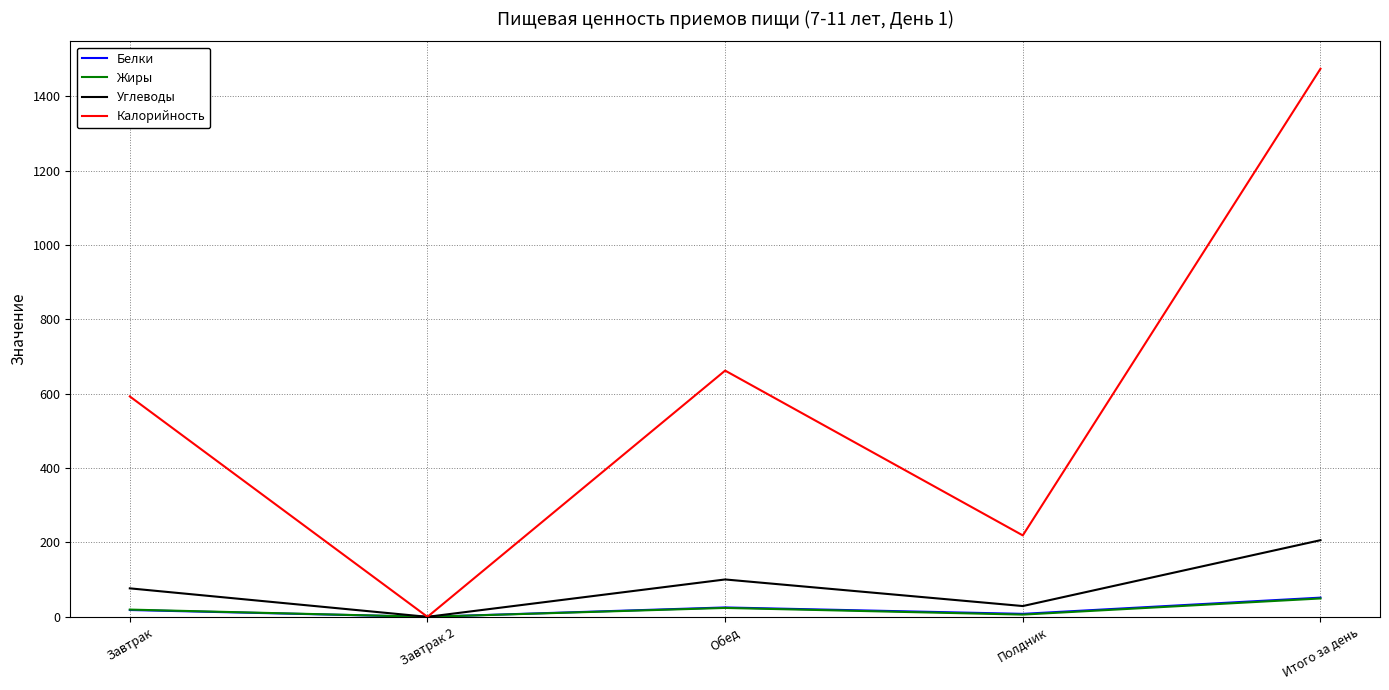

Does the chart display data point markers on the line(s)?

No